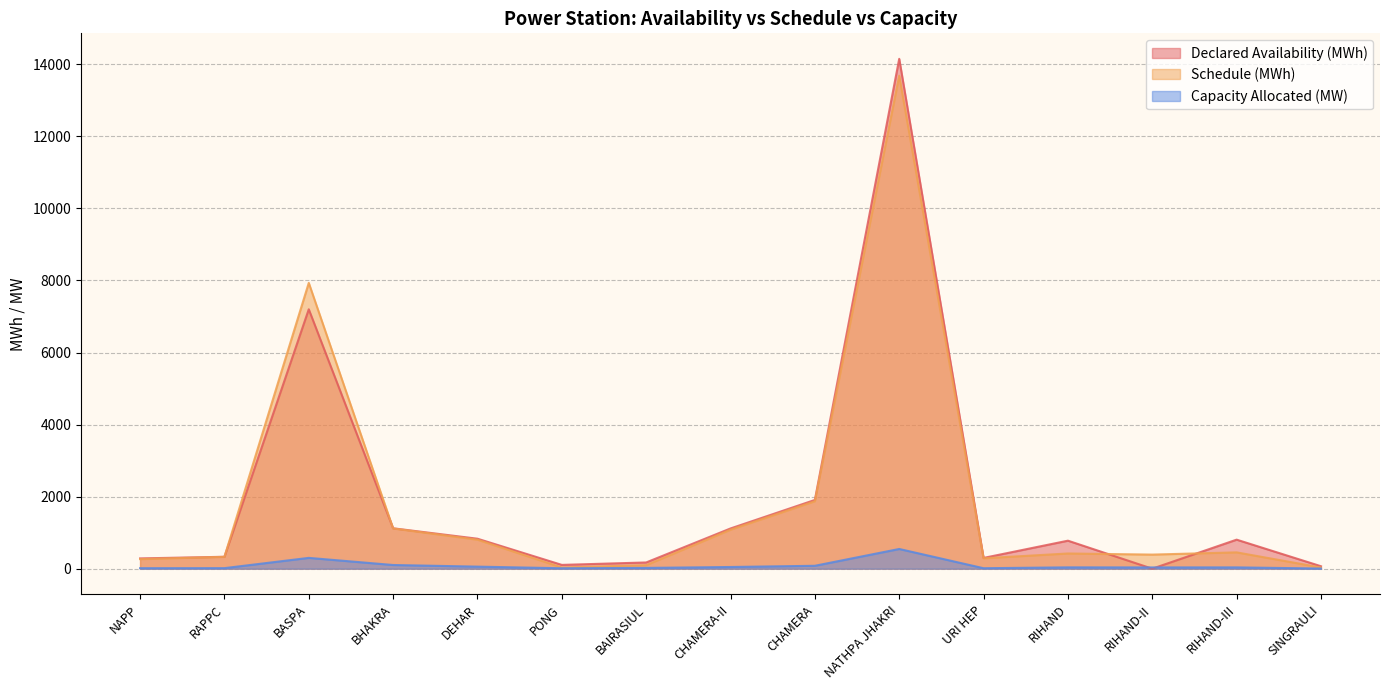

What is the difference between the maximum and minimum values in the Declared Availability (MWh) series?

14152.2